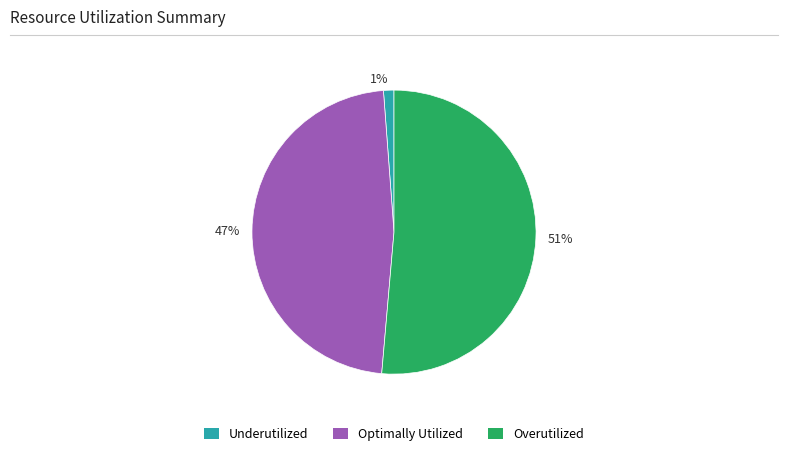

Rank the categories by value from highest to lowest.

51%, 47%, 1%